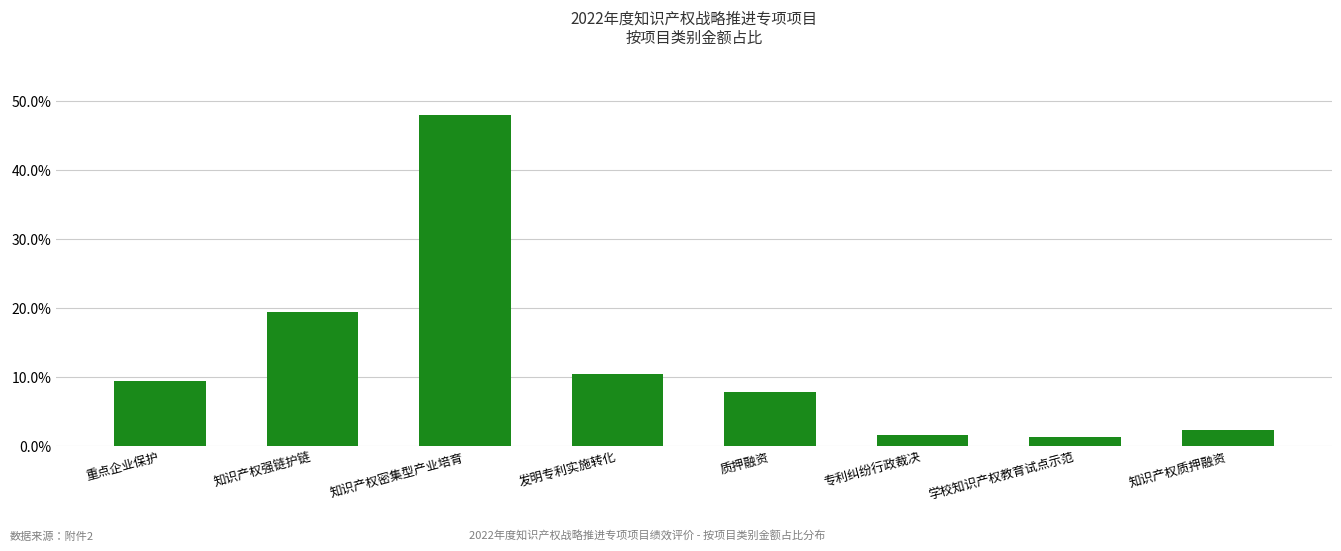

What is the value of the 2nd bar from the left?

19.4